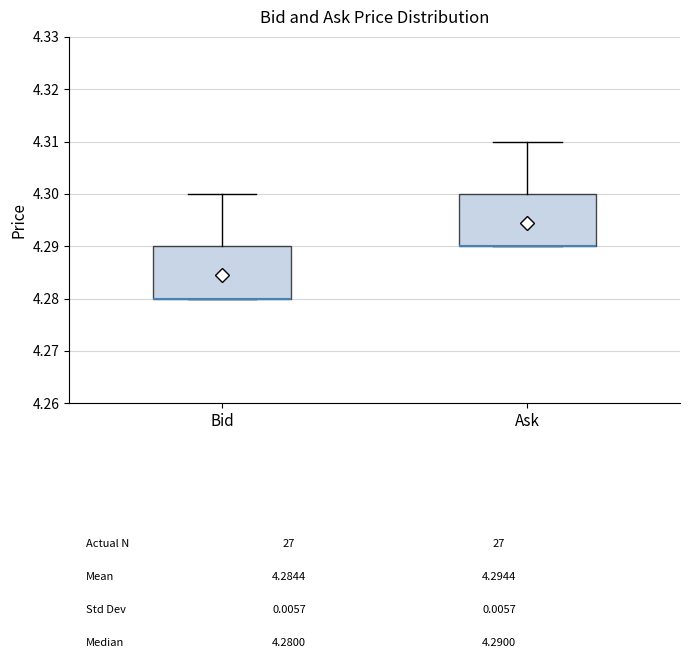

Where is the upper edge of the box for Bid on the y-axis? The values are not printed on the chart, so give them approximately, as read against the axis.

4.29